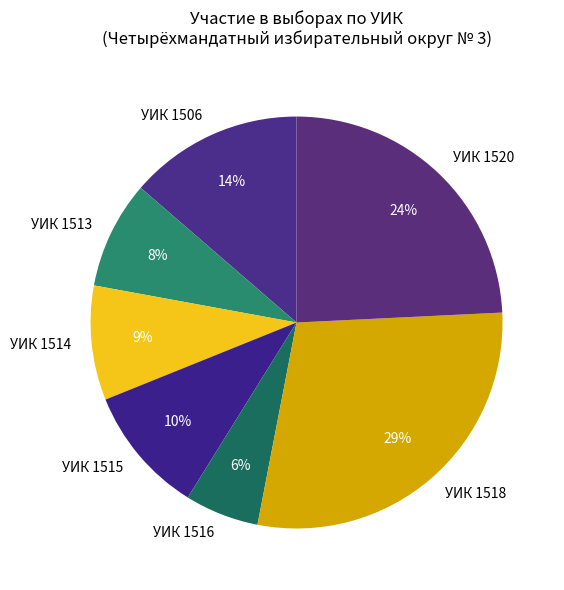

Is it true that УИК 1516 is 1% of the pie?

False